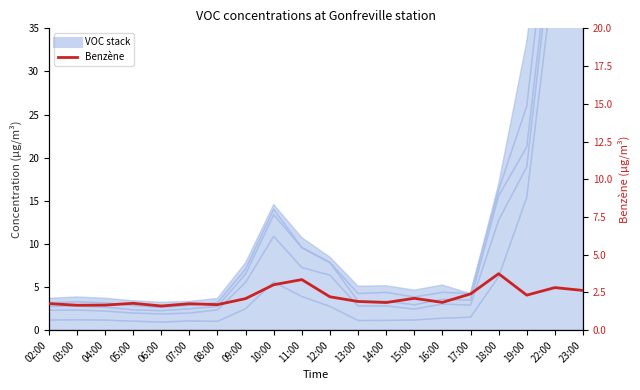

What is the smallest value displayed?

1.6